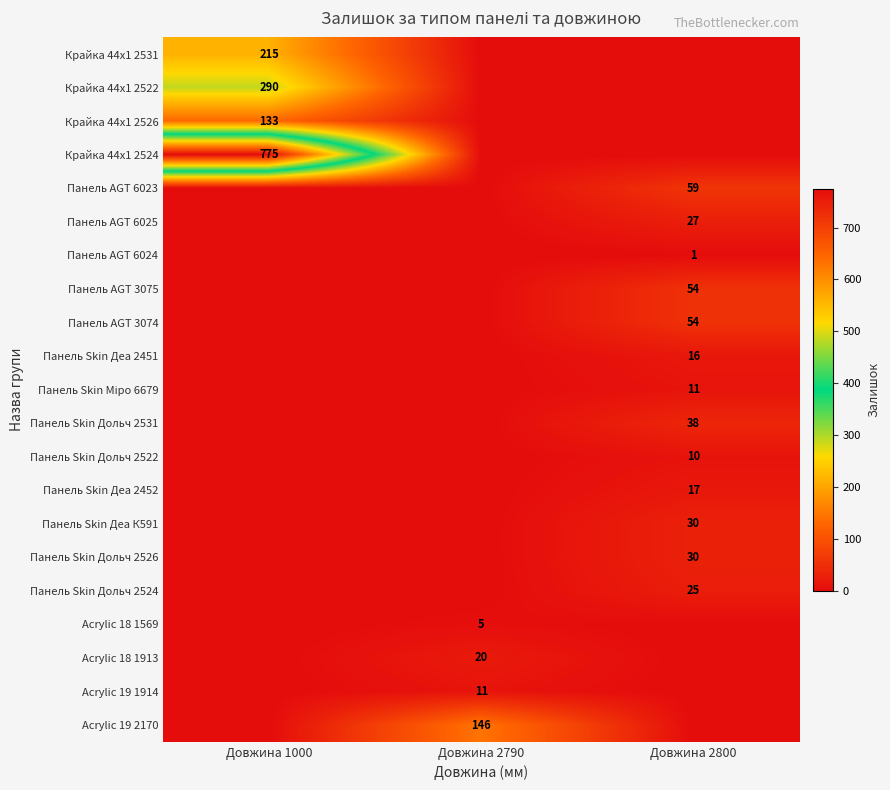

What is the spread (max minus min) of values at Довжина 1000?

775